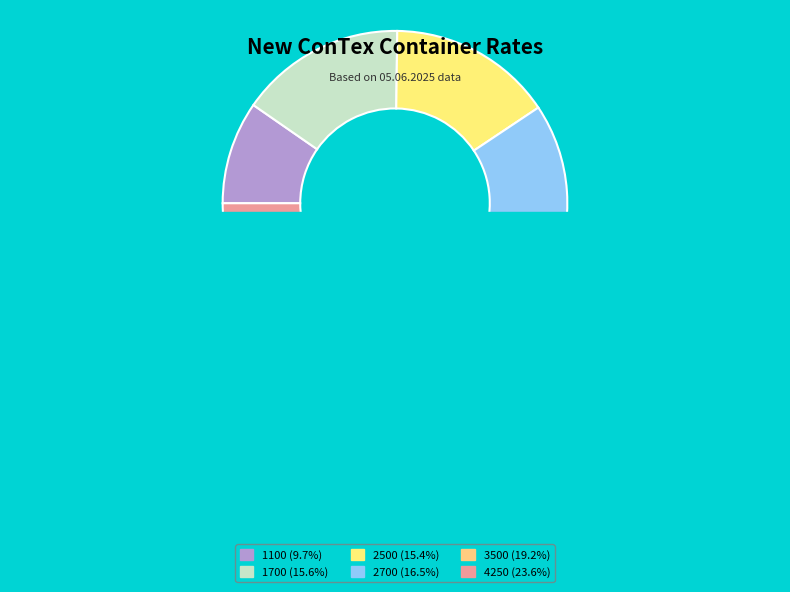

How many segments does this pie chart have?

6